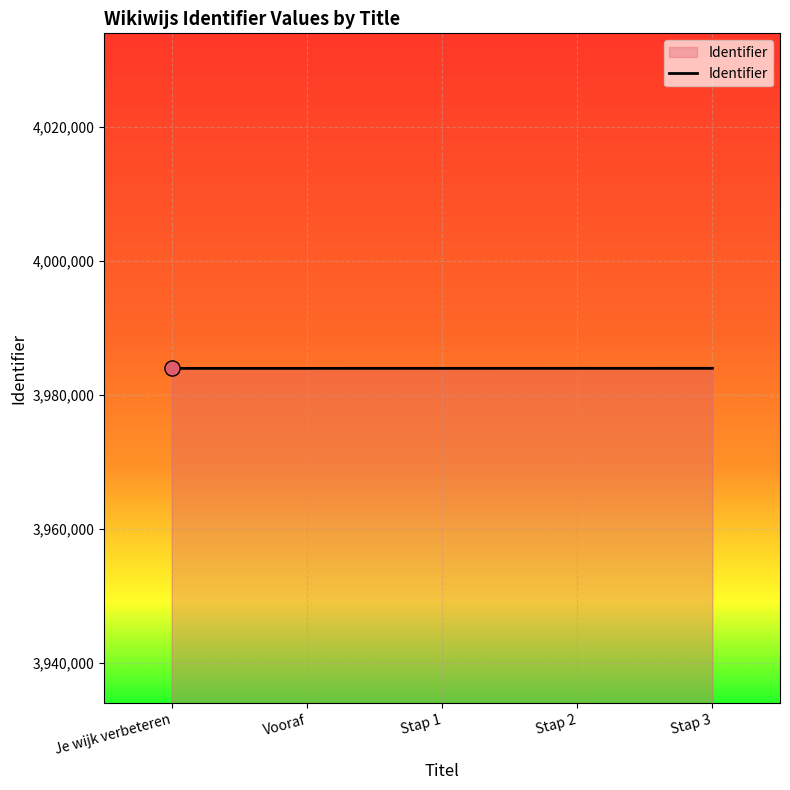

The value at Stap 3 is 3983991. True or false?

True